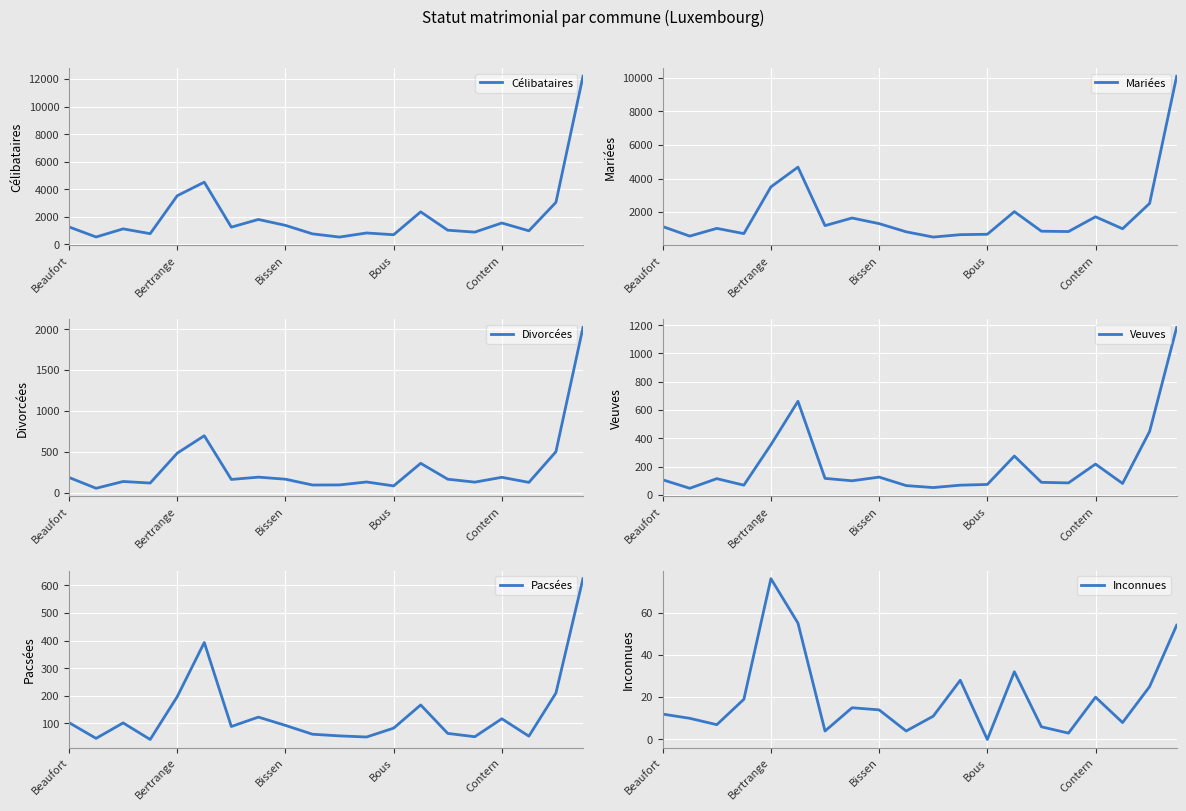

List the series in order of their peak value, lowest first.

Inconnues, Pacsées, Veuves, Divorcées, Mariées, Célibataires